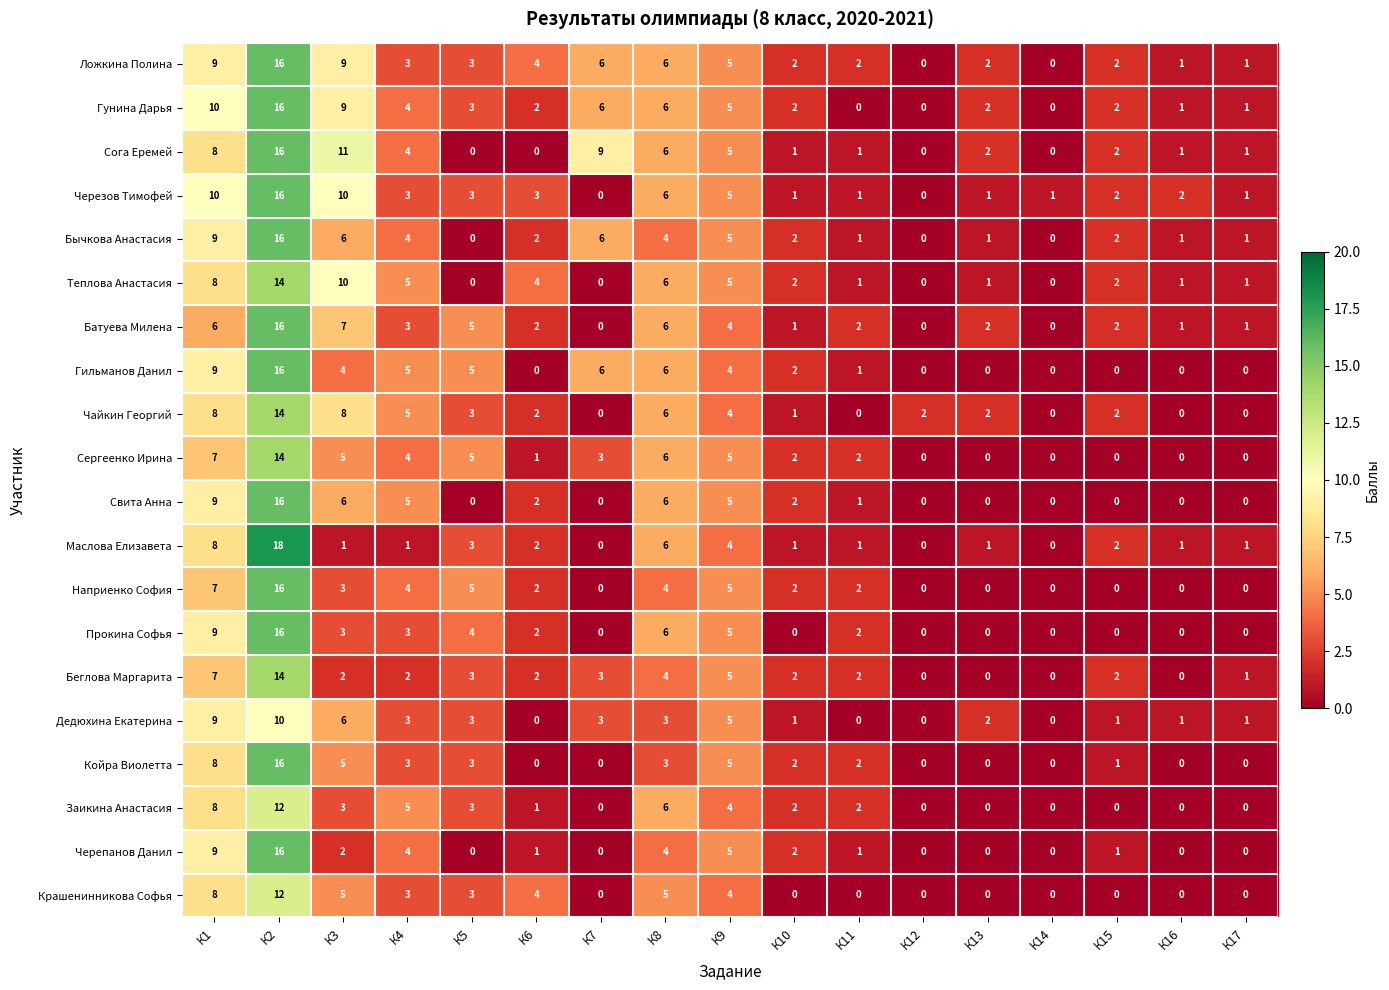

What is the total value across all series at К13?

16